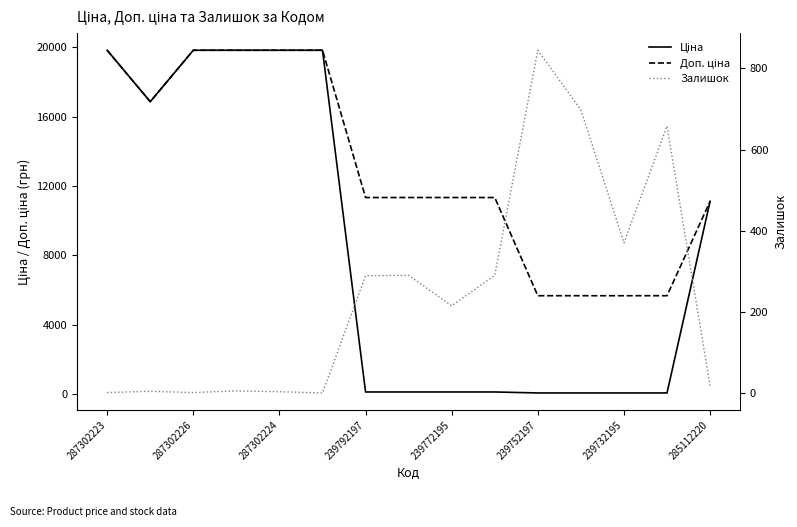

What is the maximum value shown in the chart?

19831.1